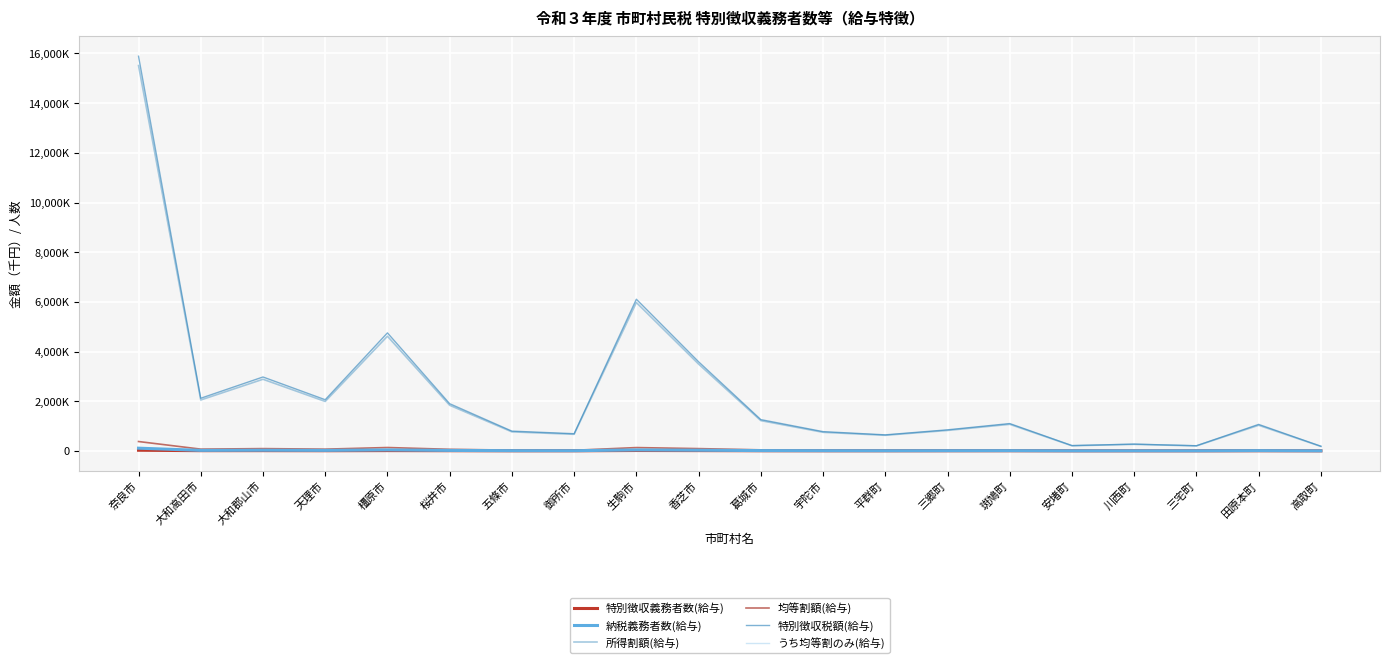

Is this an area chart (filled region under the line)?

No